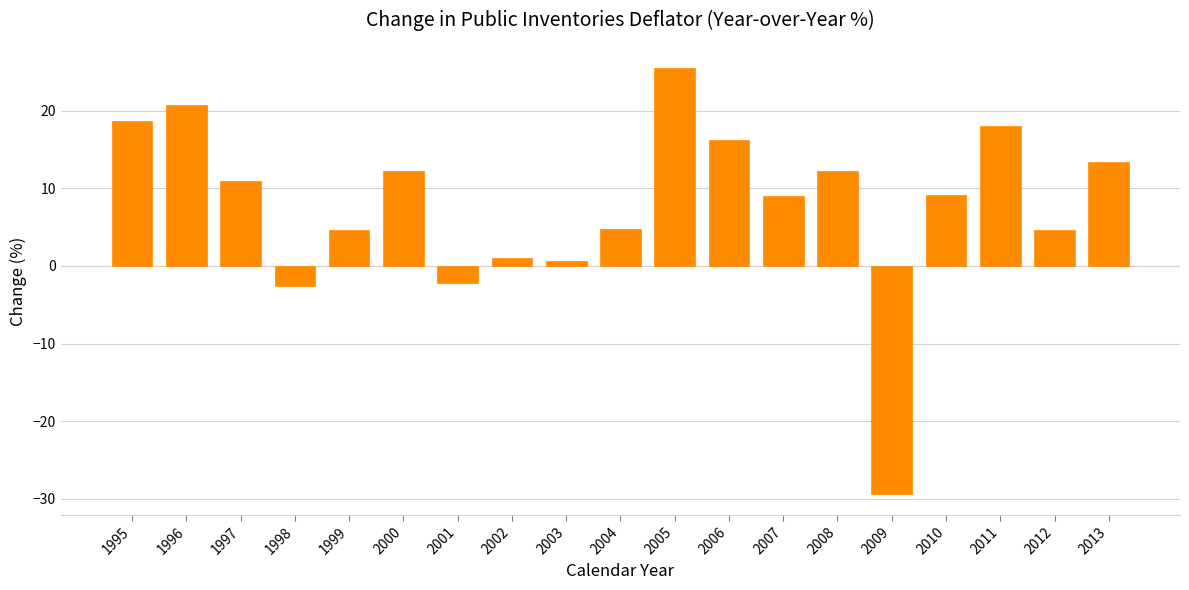

Which label corresponds to the largest value in the chart?

2005